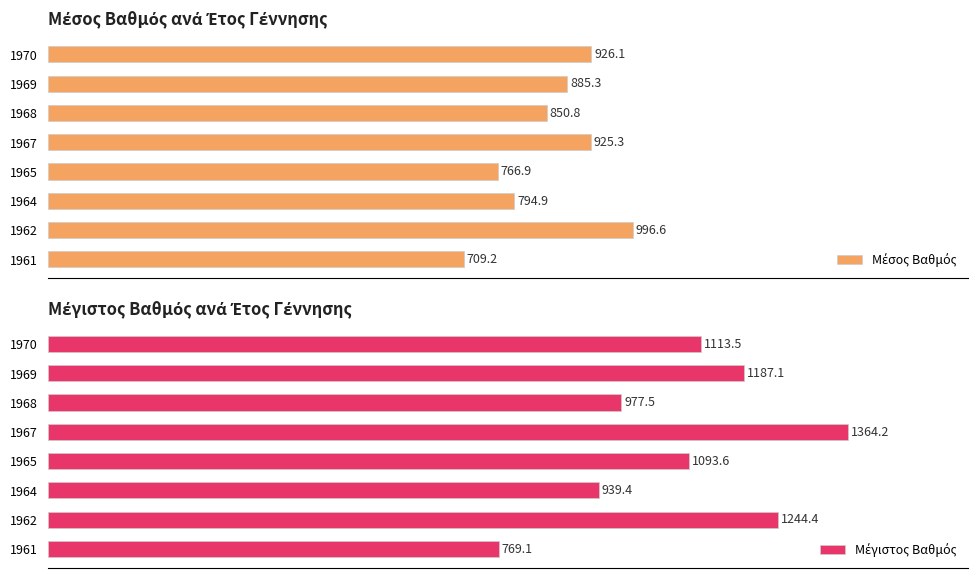

How many bars are there in each group?

2